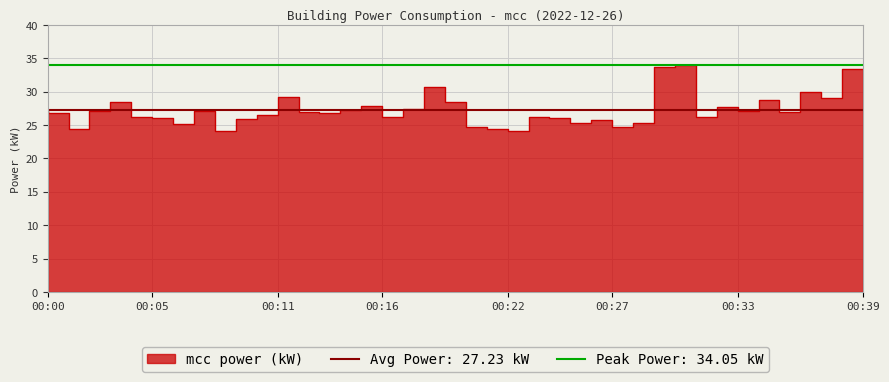

What is the difference between the maximum and minimum values?

10.0